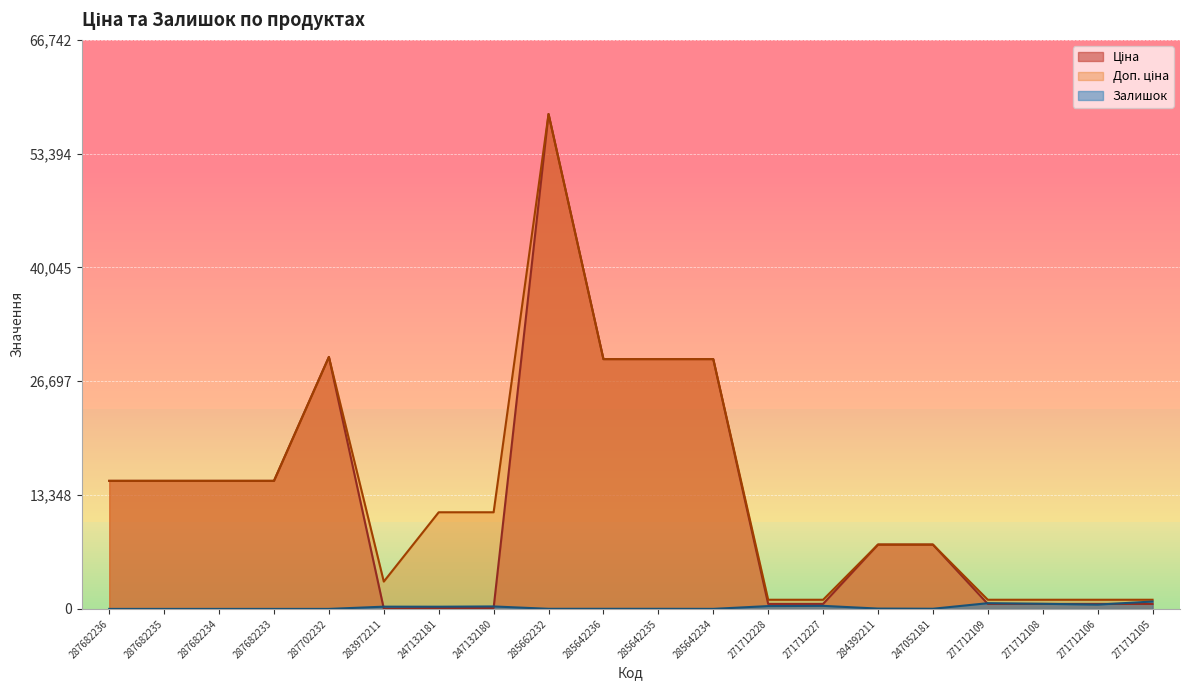

List the series in order of their peak value, highest first.

Ціна, Доп. ціна, Залишок